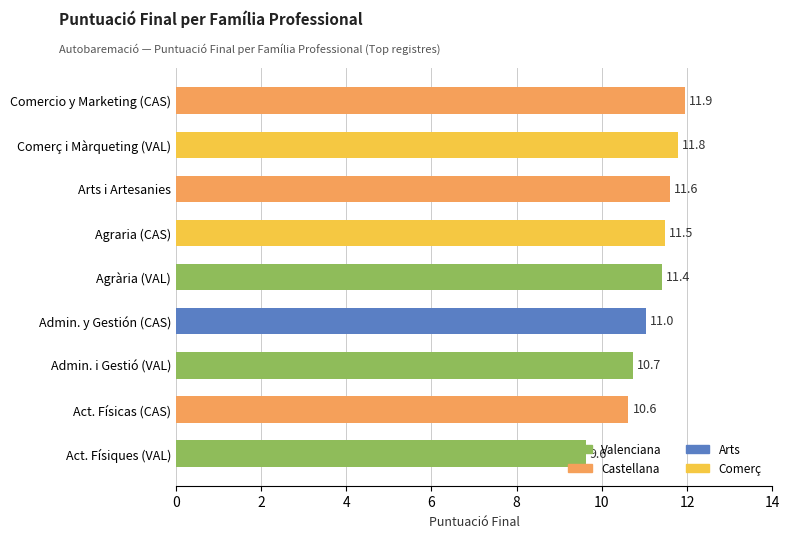

How many data points are less than 11?

3